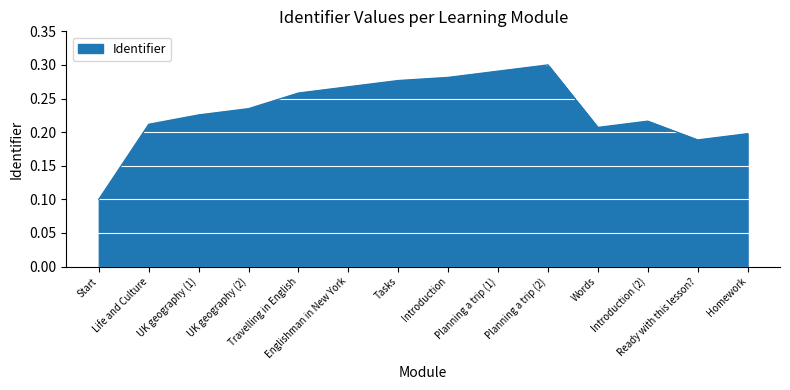

At which category does the data reach its first local valley?

Words